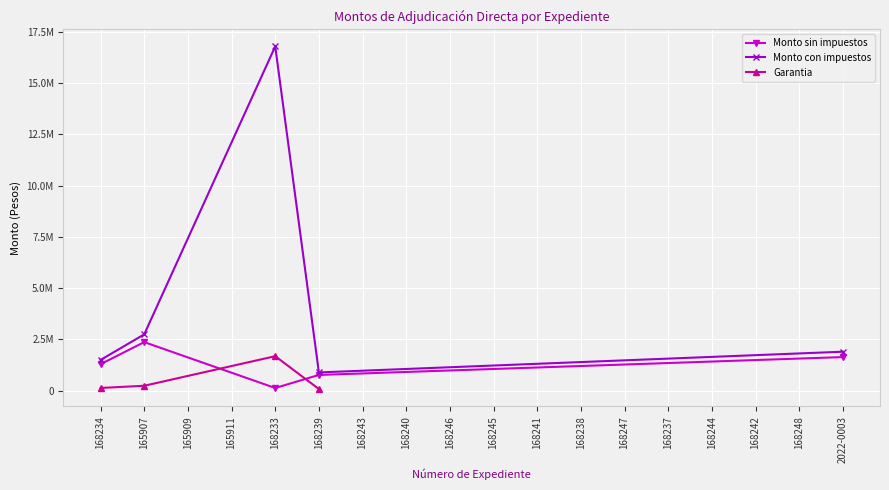

How many lines are shown in the chart?

3